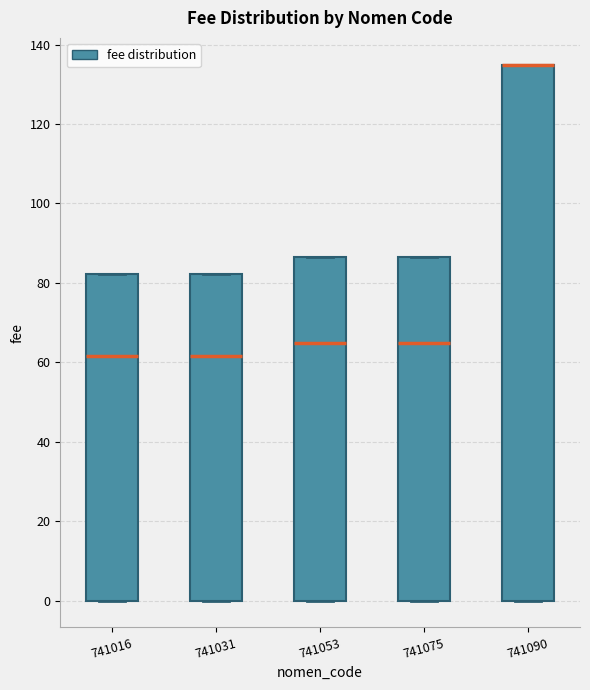

Where is the lower edge of the box at x = 741016 on the y-axis? The values are not printed on the chart, so give them approximately, as read against the axis.

0